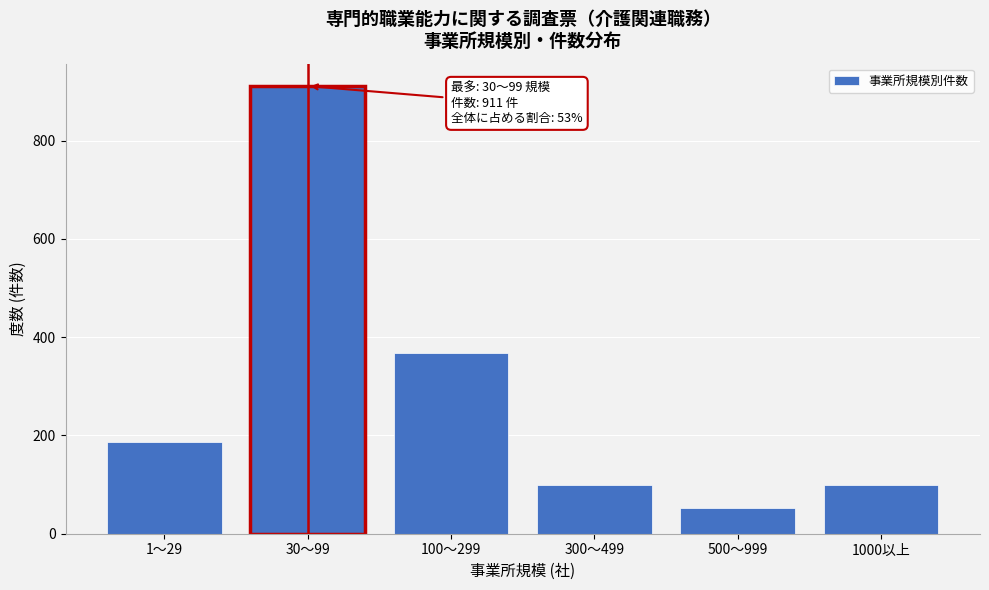

The chart shows a value of 100 at 1000以上. True or false?

True